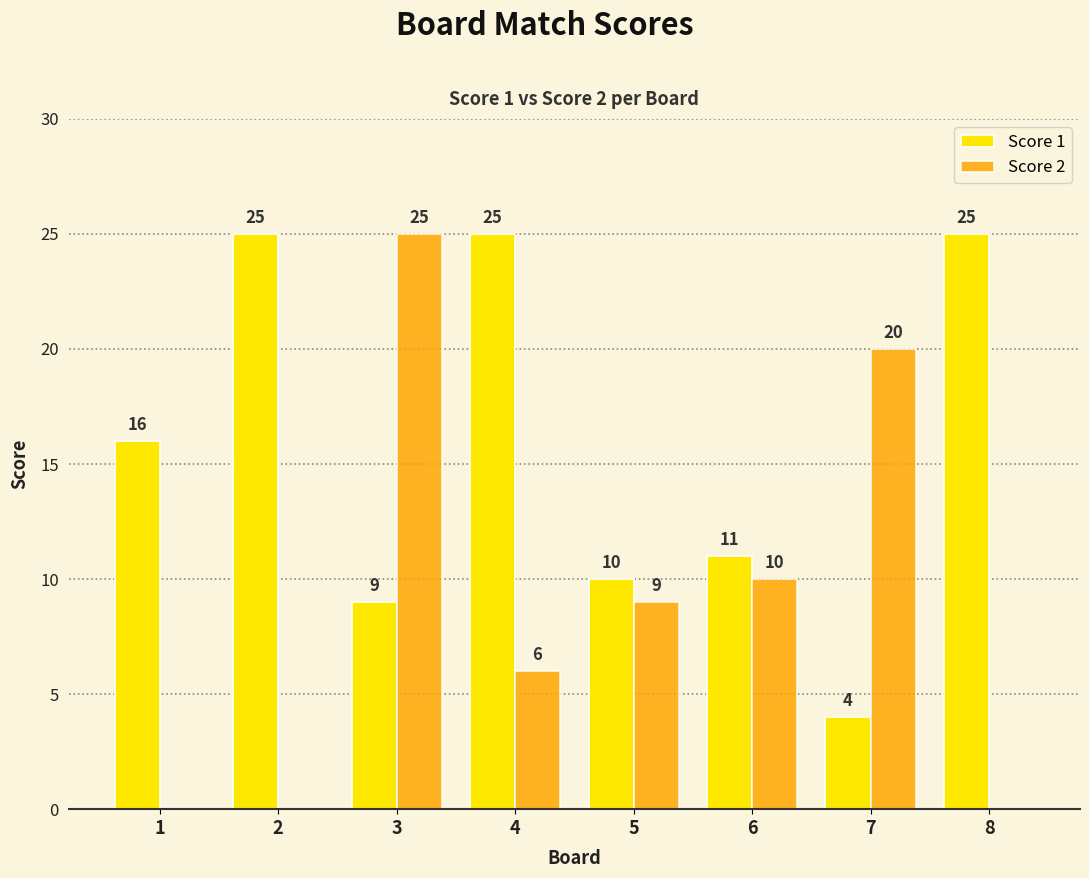

What is the sum of the Score 1 values at 5 and 4?

35